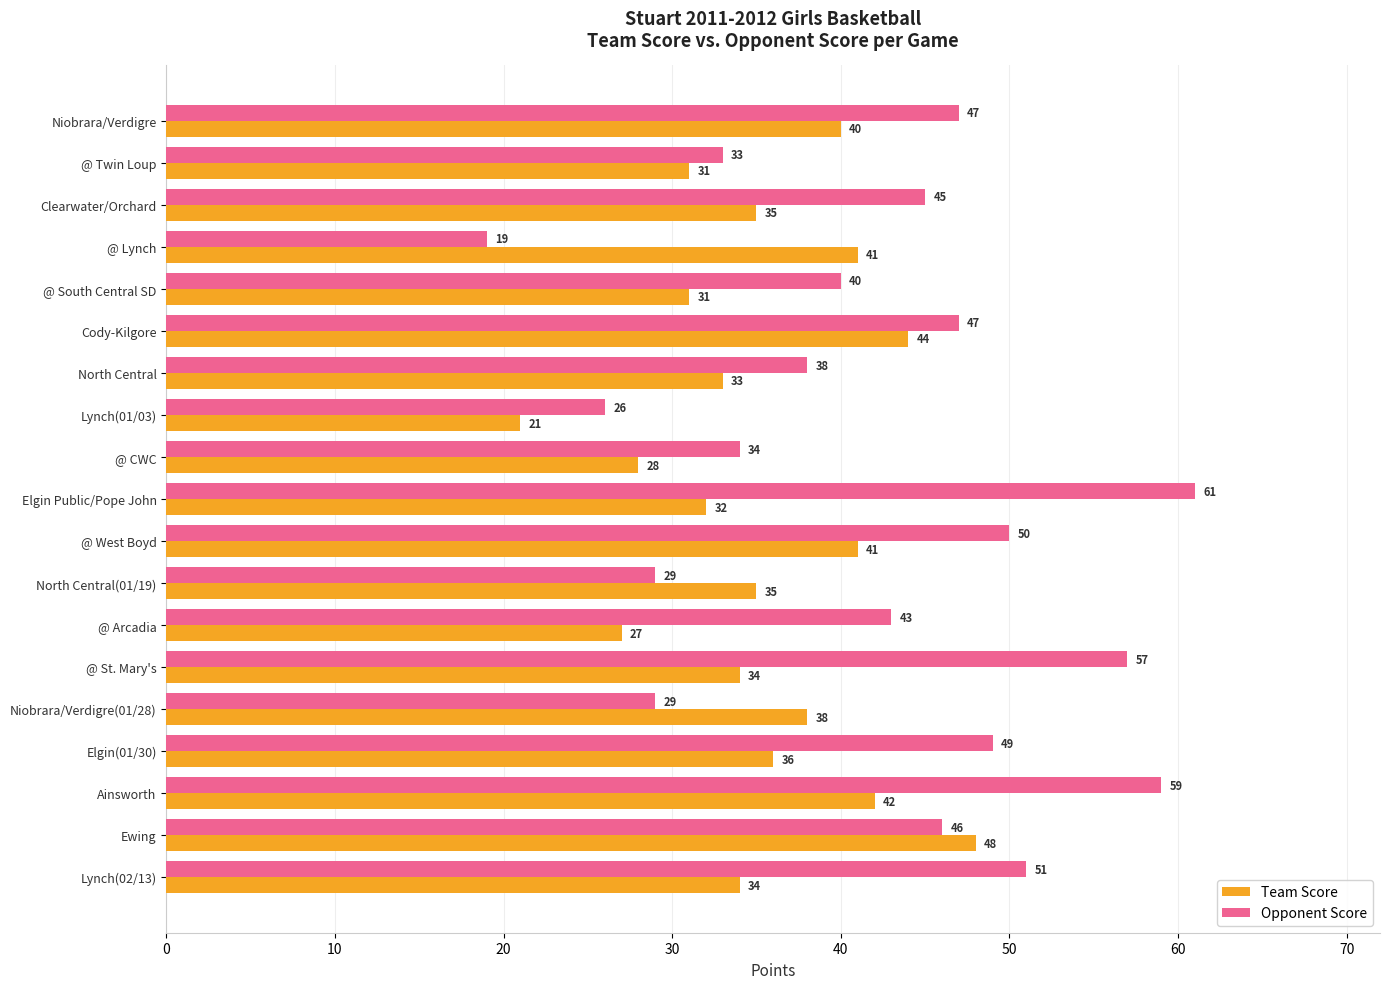

What is the sum of all Opponent Score values?

803